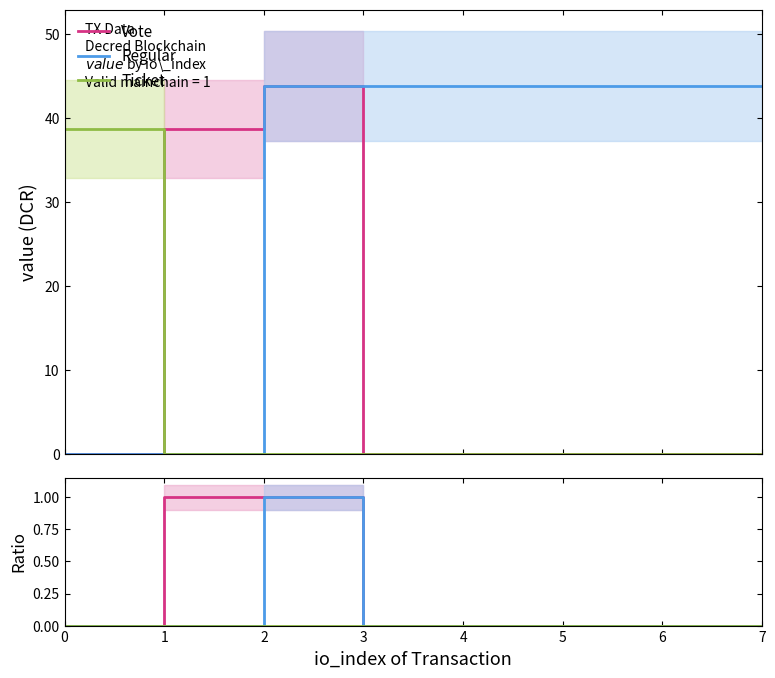

Is it true that Regular equals 0.4 at 6?

False